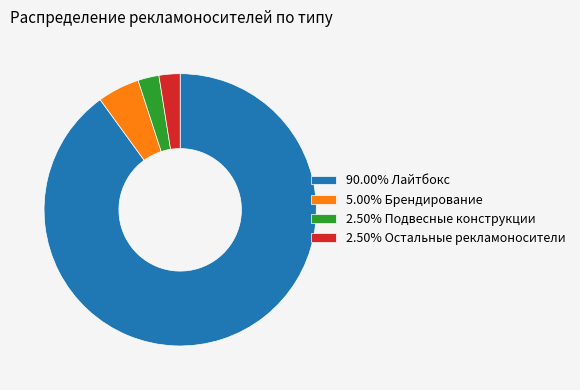

Is the sum of 90.00% Лайтбокс and 2.50% Подвесные конструкции greater than half?

Yes